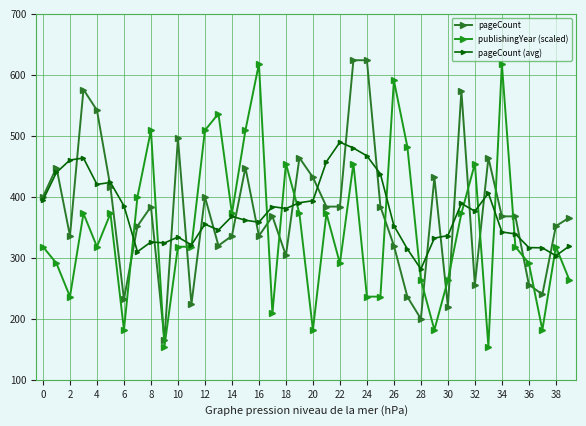

Reading left to right, list all the values displayed in this chart.

pageCount: 400.0	448.0	336.0	576.0	542.0	416.0	232.0	352.0	384.0	166.0	496.0	224.0	400.0	320.0	336.0	448.0	336.0	368.0	304.0	464.0	432.0	384.0	384.0	624.0	624.0	384.0	320.0	236.0	200.0	432.0	220.0	574.0	256.0	464.0	368.0	368.0	256.0	240.0	352.0	366.0
publishingYear (scaled): 318.2	290.9	236.4	372.7	318.2	372.7	181.8	400.0	509.1	154.5	318.2	318.2	509.1	536.4	372.7	509.1	618.2	209.1	454.5	372.7	181.8	372.7	290.9	454.5	236.4	236.4	590.9	481.8	263.6	181.8	263.6	372.7	454.5	154.5	618.2	318.2	290.9	181.8	318.2	263.6
pageCount (avg): 394.7	440.0	460.4	463.6	420.4	423.6	385.2	310.0	326.0	324.4	334.0	321.2	355.2	345.6	368.0	361.6	358.4	384.0	380.8	390.4	393.6	457.6	489.6	480.0	467.2	437.6	352.8	314.4	281.6	332.4	336.4	389.2	376.4	406.0	342.4	339.2	316.8	316.4	303.5	319.3